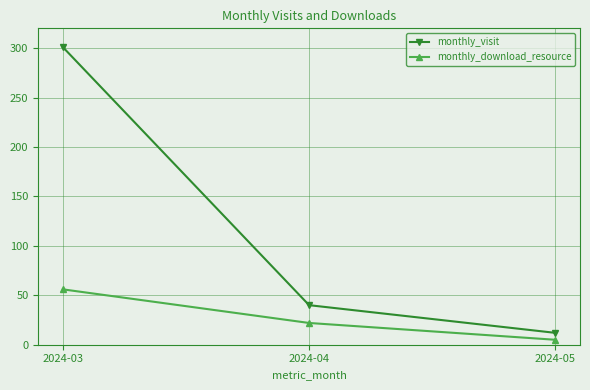

At which label is monthly_visit closest to 156?

2024-04